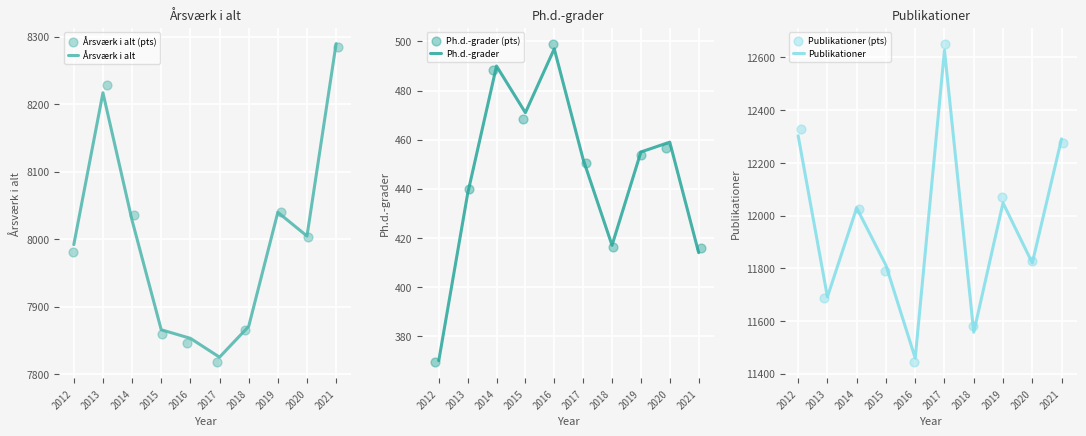

At how many categories does at least one series exceed 774?

10